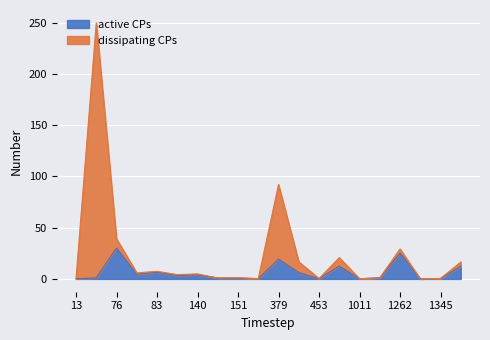

True or false: active CPs and dissipating CPs cross at least once.

False